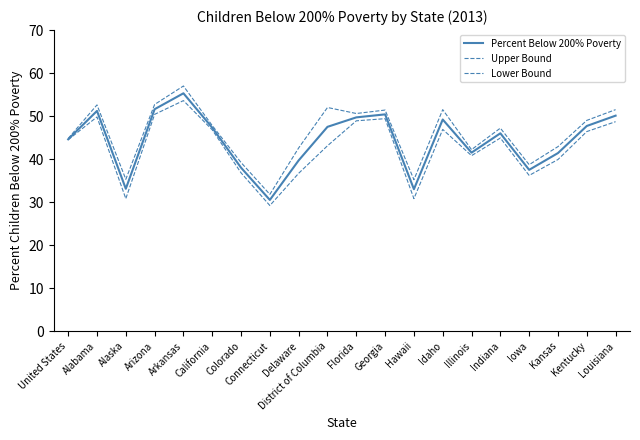

In Lower Bound, how many points are higher than both neighbors (excluding endpoints)?

5